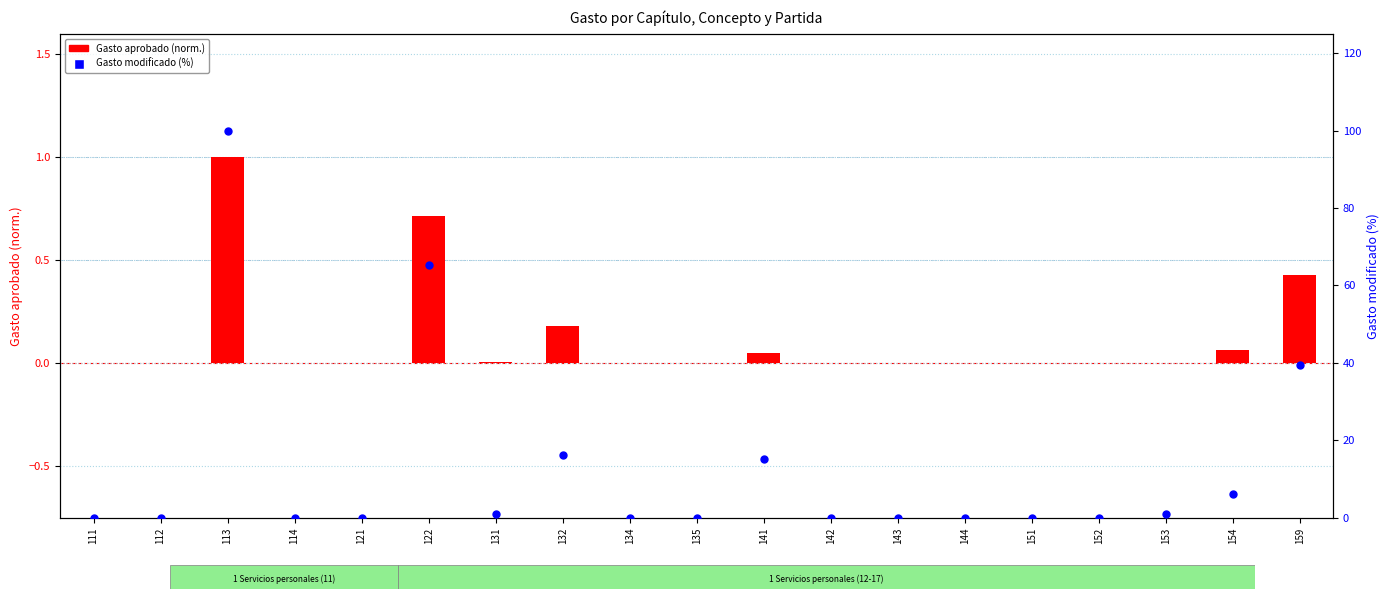

Which series contains the lowest Y value?

Gasto aprobado (norm.)